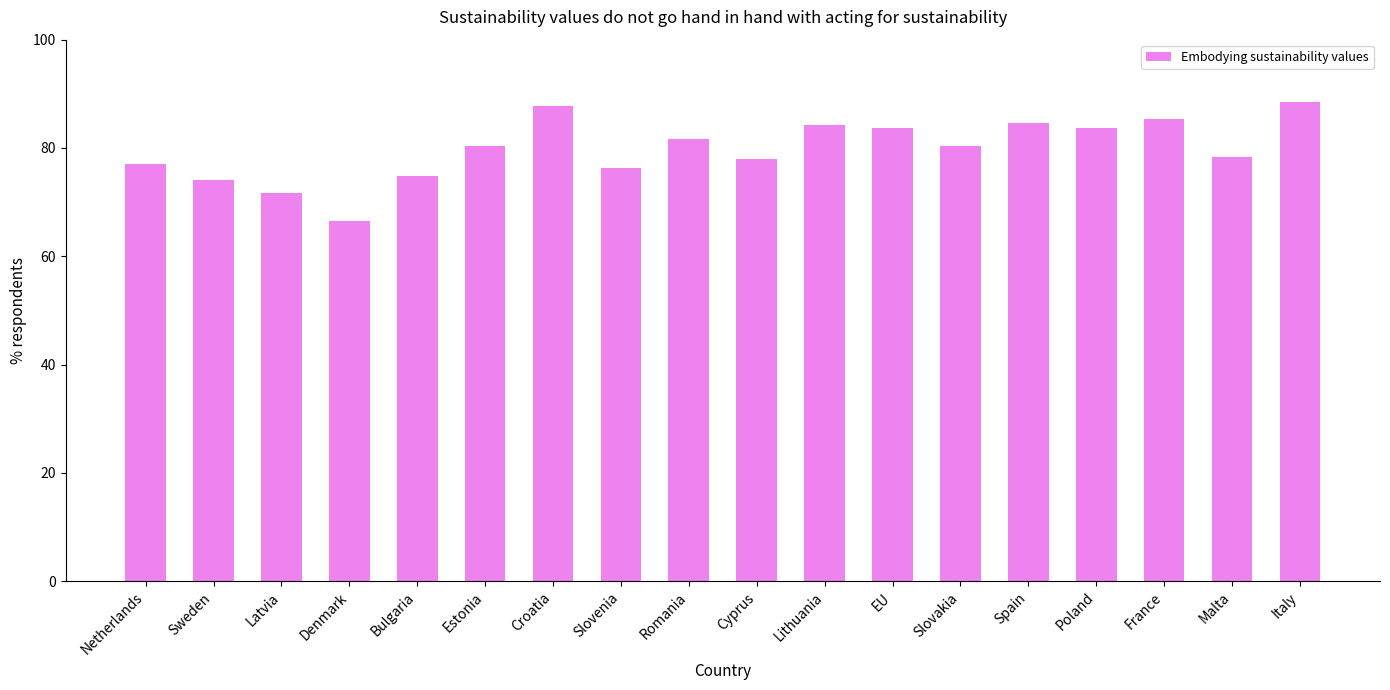

What is the sum of all values?

1436.4